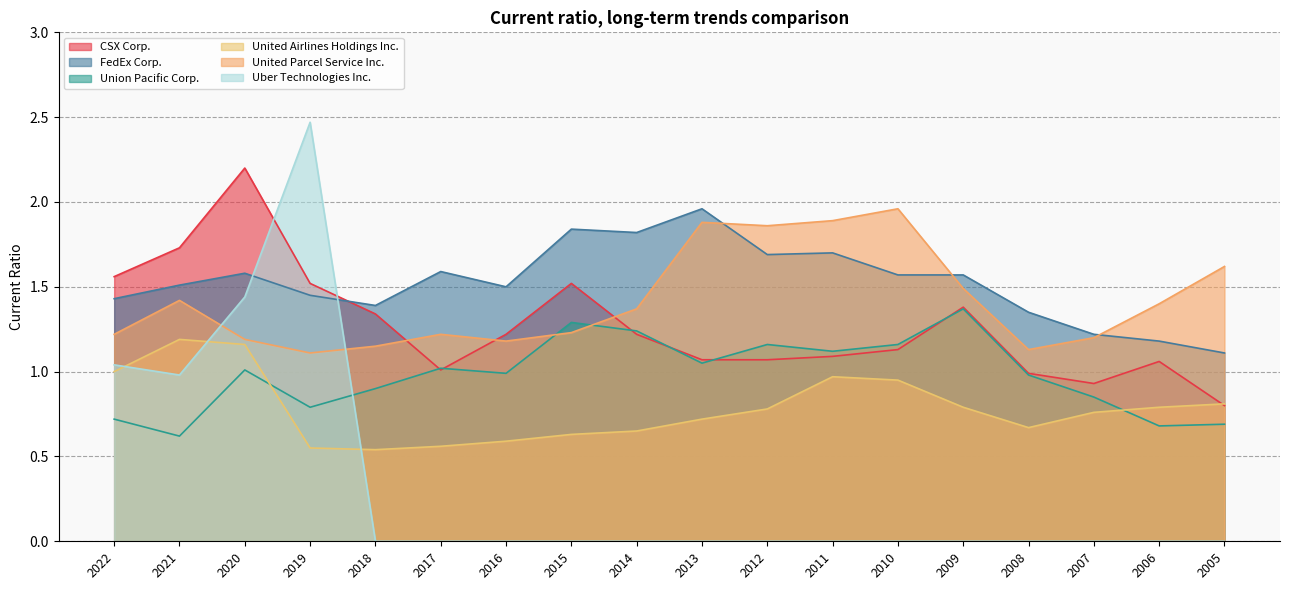

How many interior local valleys does the United Parcel Service Inc. series have?

4